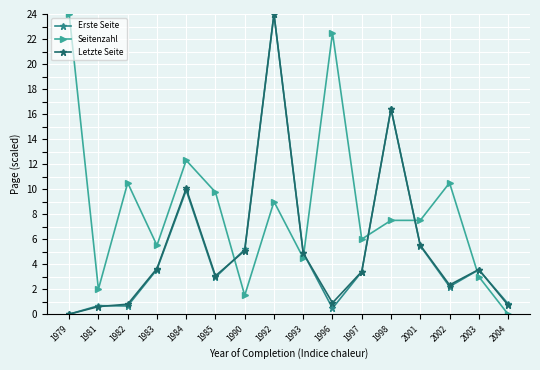

What is the maximum value shown in the chart?

24.0